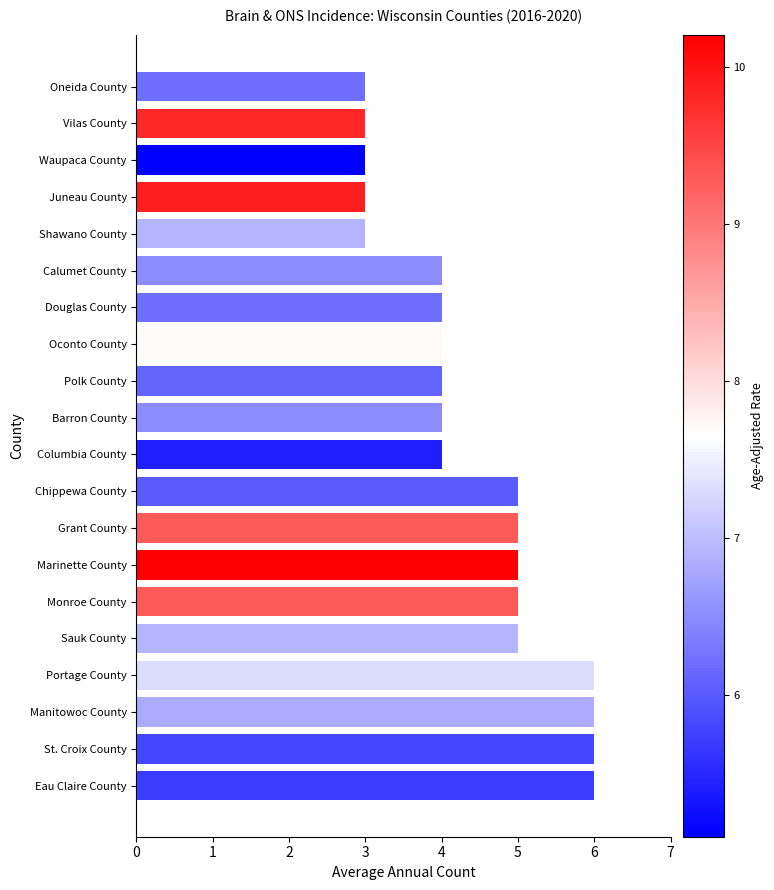

Are the bars grouped side by side (vs. stacked)?

No